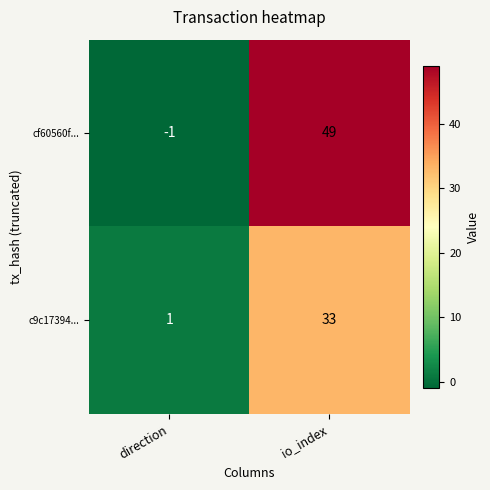

Which series has the largest range (max minus min)?

cf60560f...